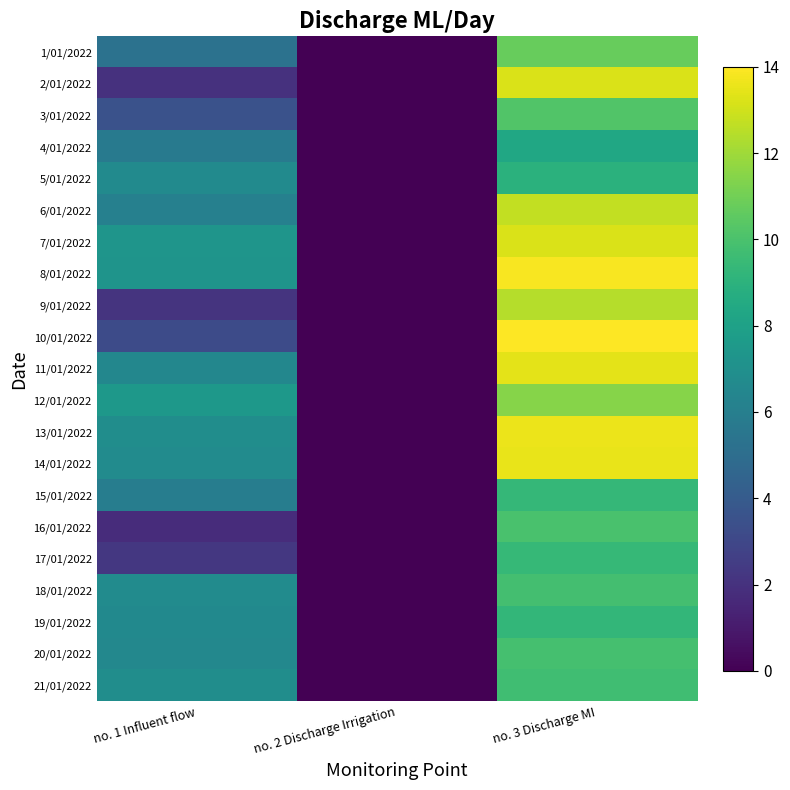

Which has a higher value, no. 2 Discharge Irrigation or no. 1 Influent flow?

no. 1 Influent flow